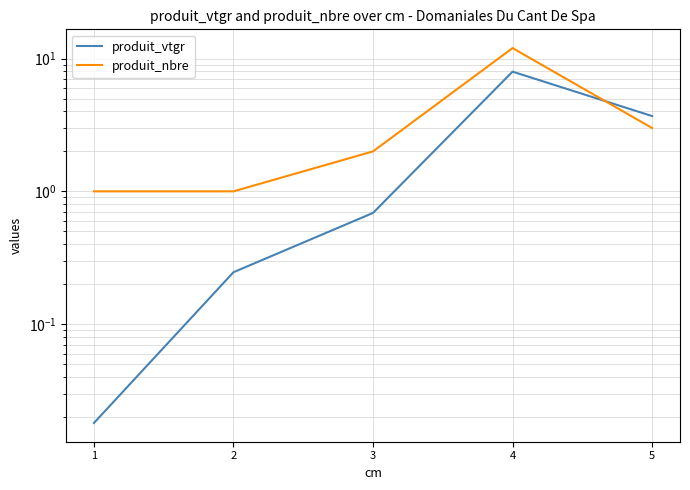

Which series has the largest total across all categories?

produit_nbre